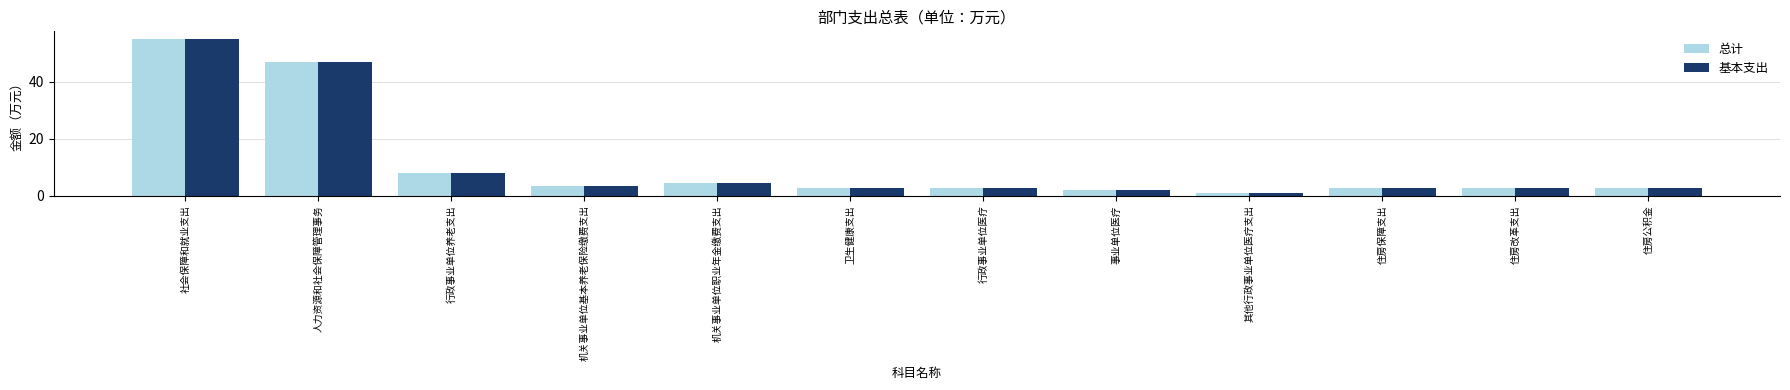

Is the value of 总计 at 行政事业单位养老支出 greater than the value of 基本支出 at 住房公积金?

Yes